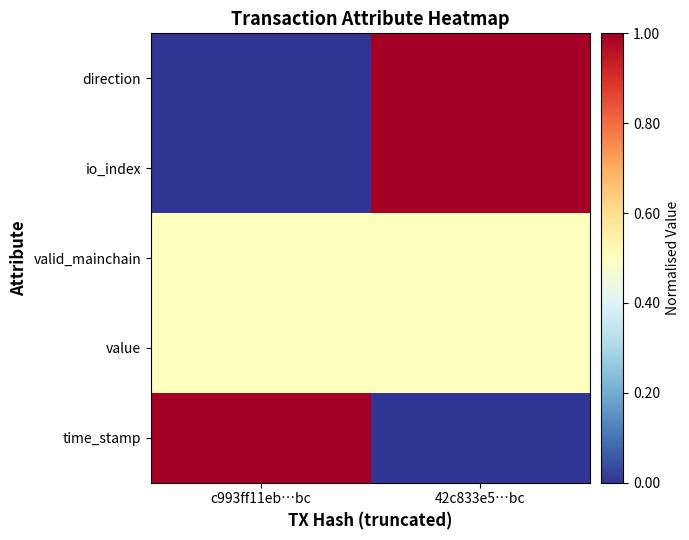

Which label corresponds to the largest value in the chart?

42c833e5…bc